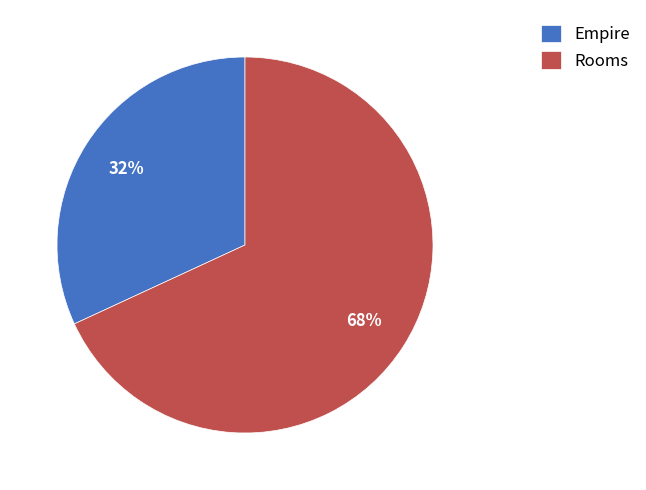

What is the smallest slice in the pie chart?

Empire